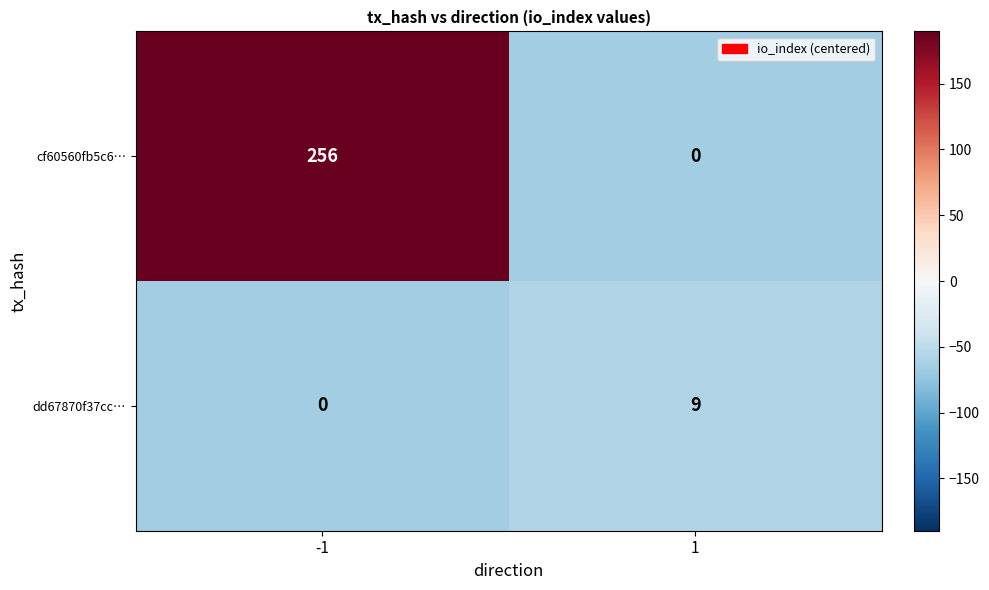

Which series has the widest spread of values?

cf60560fb5c6…